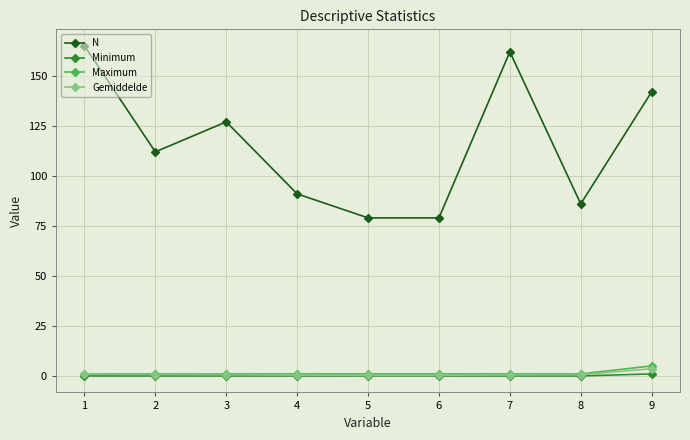

True or false: Minimum has a value of 0.0 at 7.

True